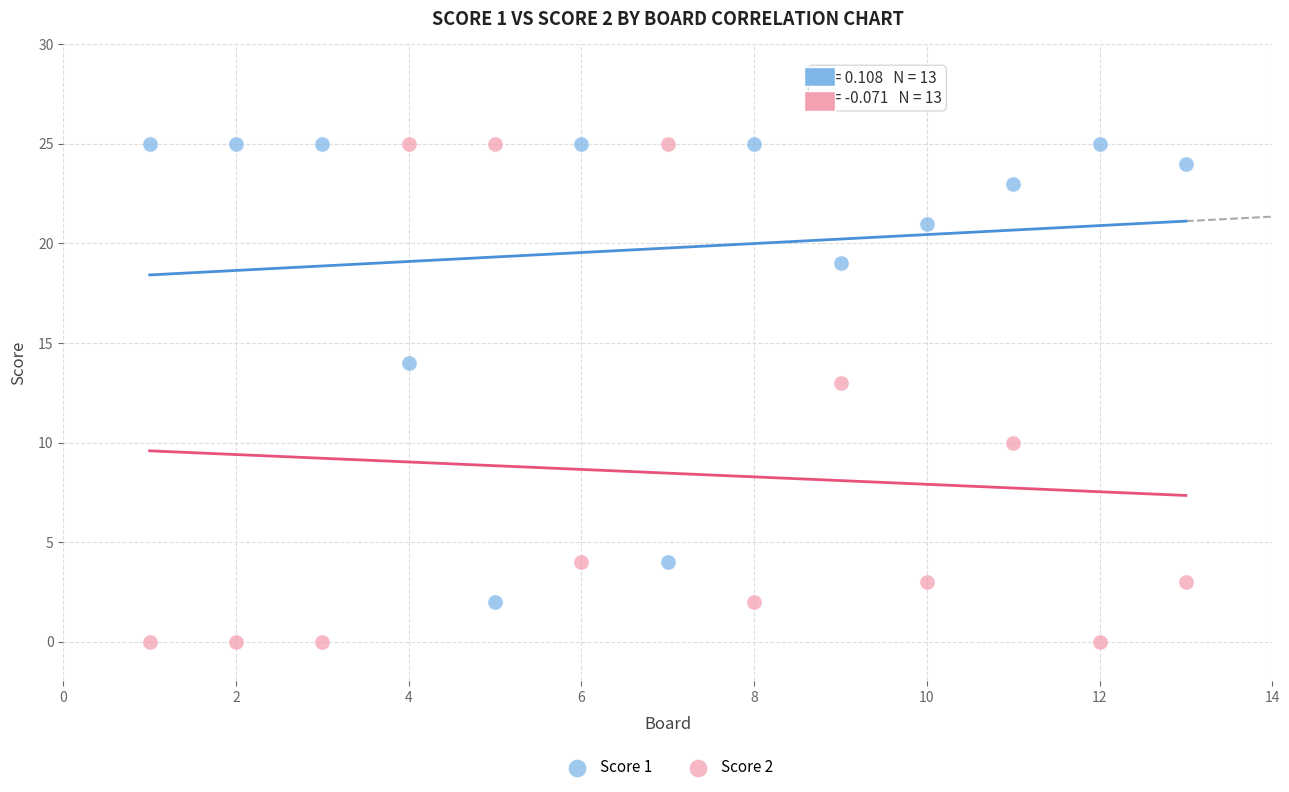

Which series has the widest spread of Y values?

Score 2